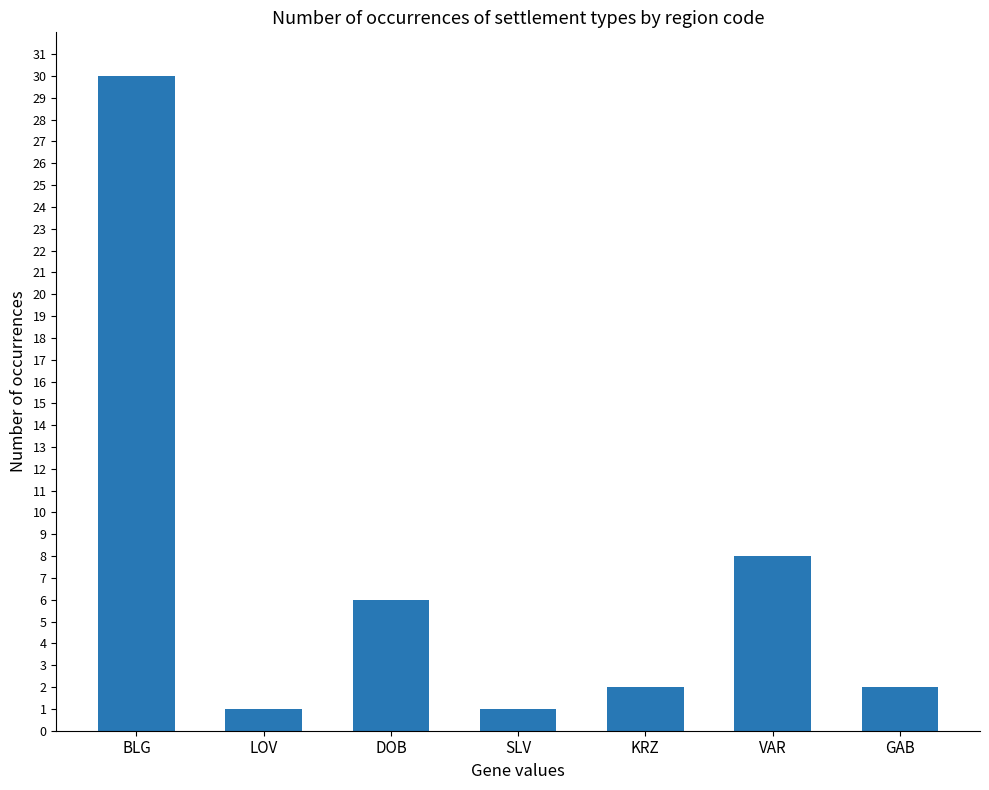

Reading left to right, what are all the values shown in this chart?

BLG=30	LOV=1	DOB=6	SLV=1	KRZ=2	VAR=8	GAB=2